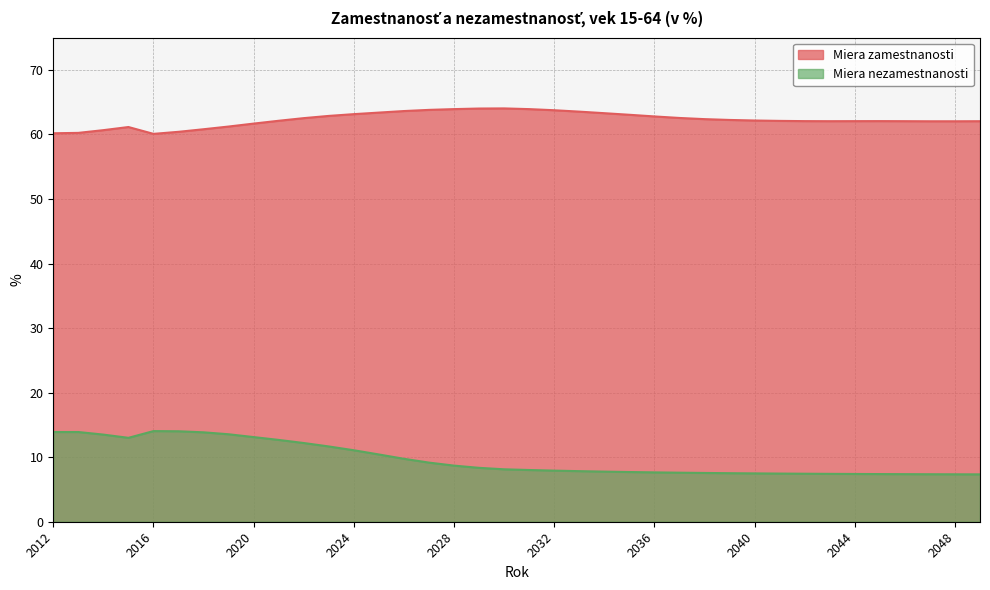

True or false: Miera nezamestnanosti has more than 1 interior local peaks.

False